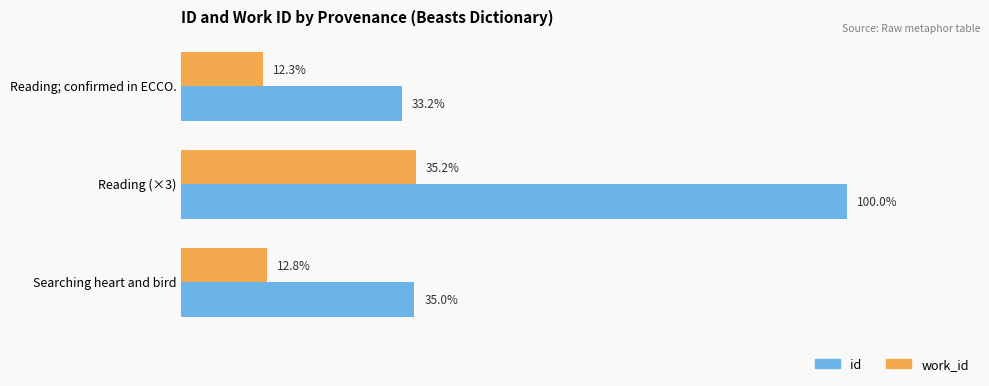

Which series has the widest spread of values?

id